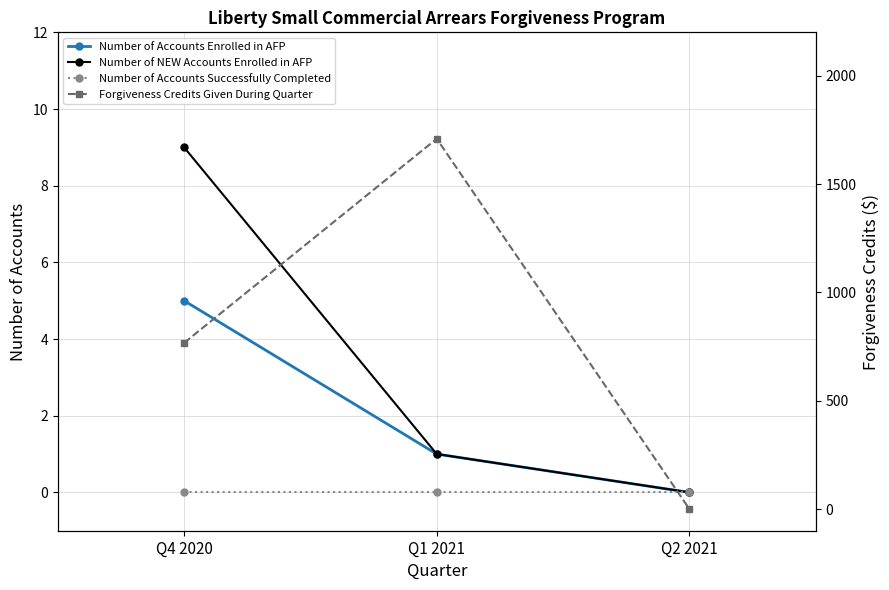

Reading left to right, extract all data points from this chart.

Number of Accounts Enrolled in AFP: Q4 2020=5.0	Q1 2021=1.0	Q2 2021=0.0
Number of NEW Accounts Enrolled in AFP: Q4 2020=9.0	Q1 2021=1.0	Q2 2021=0.0
Number of Accounts Successfully Completed: Q4 2020=0.0	Q1 2021=0.0	Q2 2021=0.0
Forgiveness Credits Given During Quarter: Q4 2020=766.9	Q1 2021=1708.9	Q2 2021=0.0